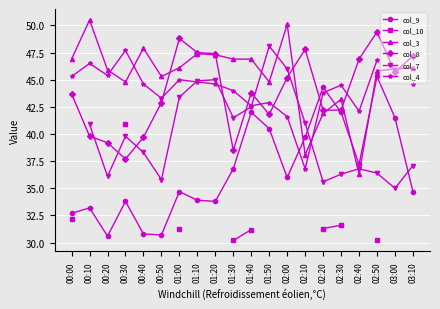

What are all the series names shown in the legend?

col_9, col_10, col_3, col_8, col_7, col_4